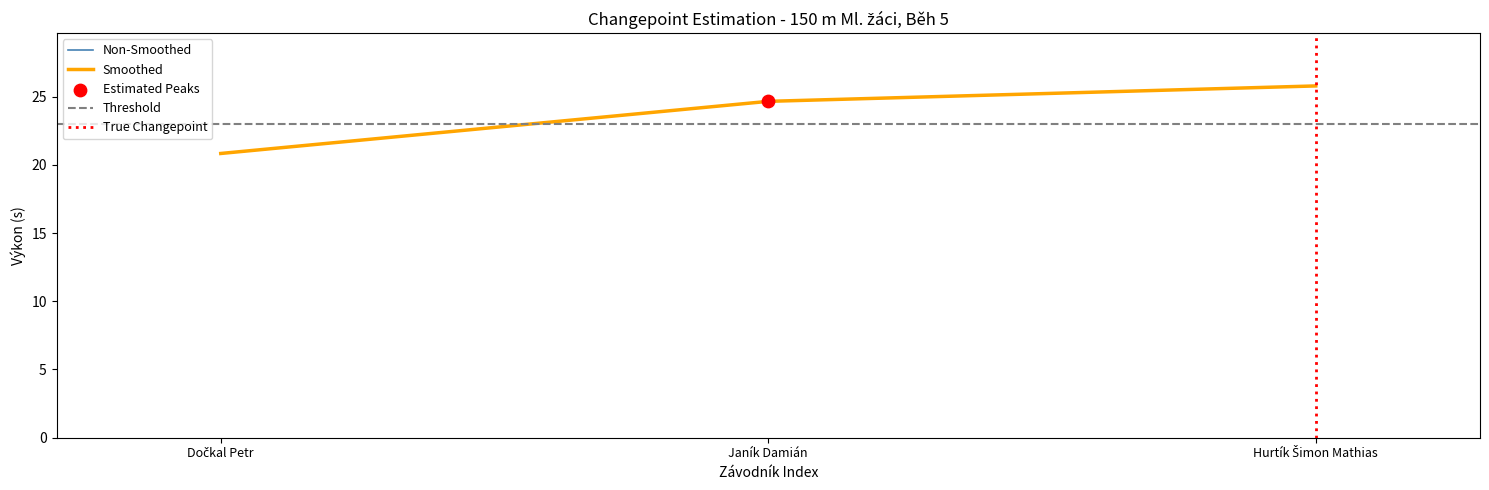

What is the change in value from Dočkal Petr to Janík Damián?

+3.8